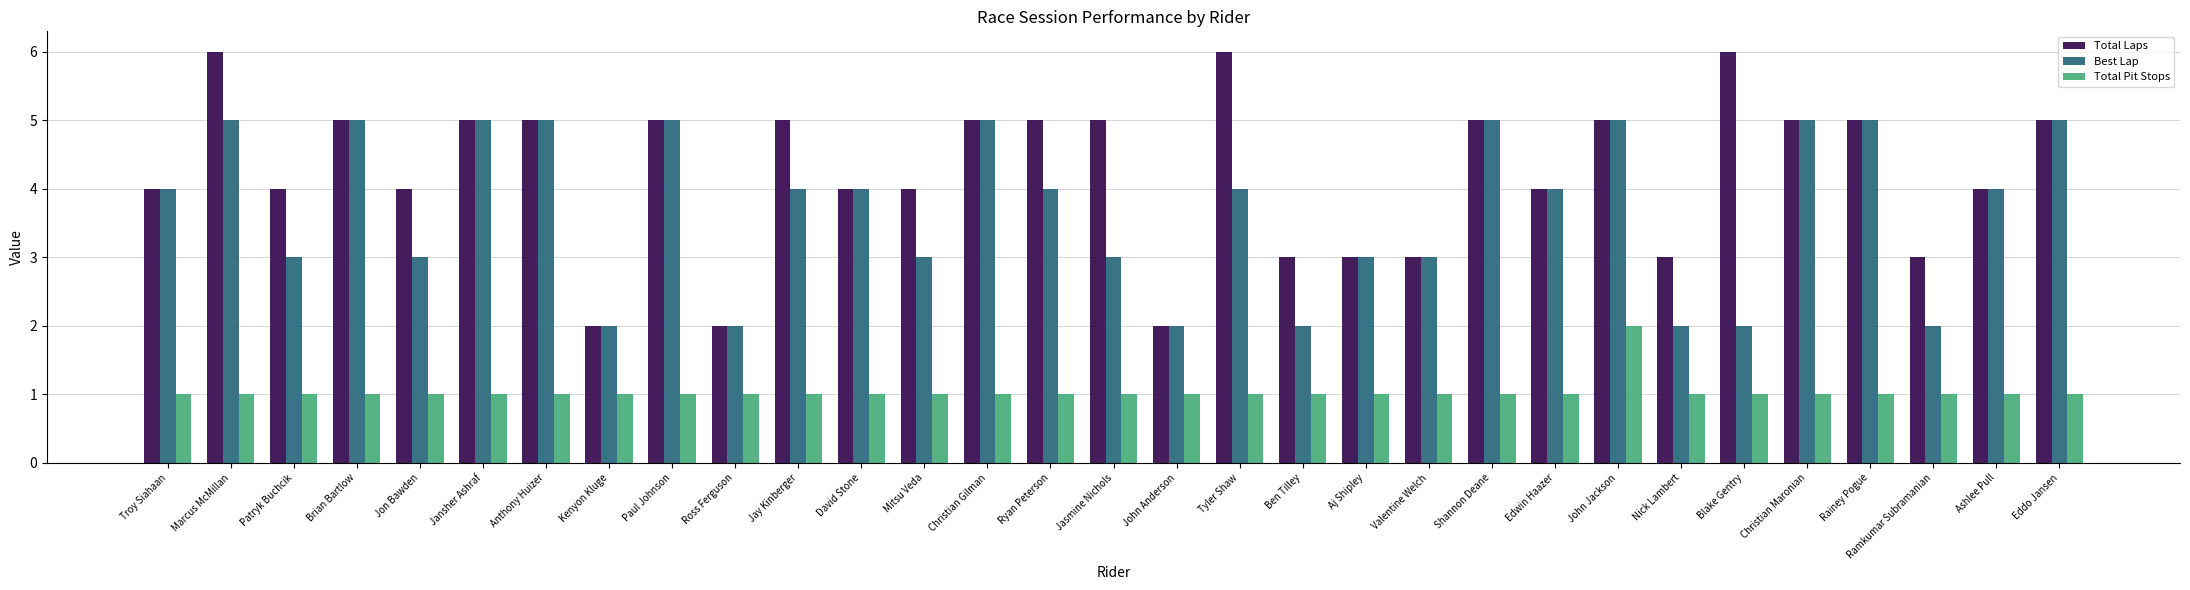

True or false: Total Pit Stops has a value of 1 at Ross Ferguson.

True